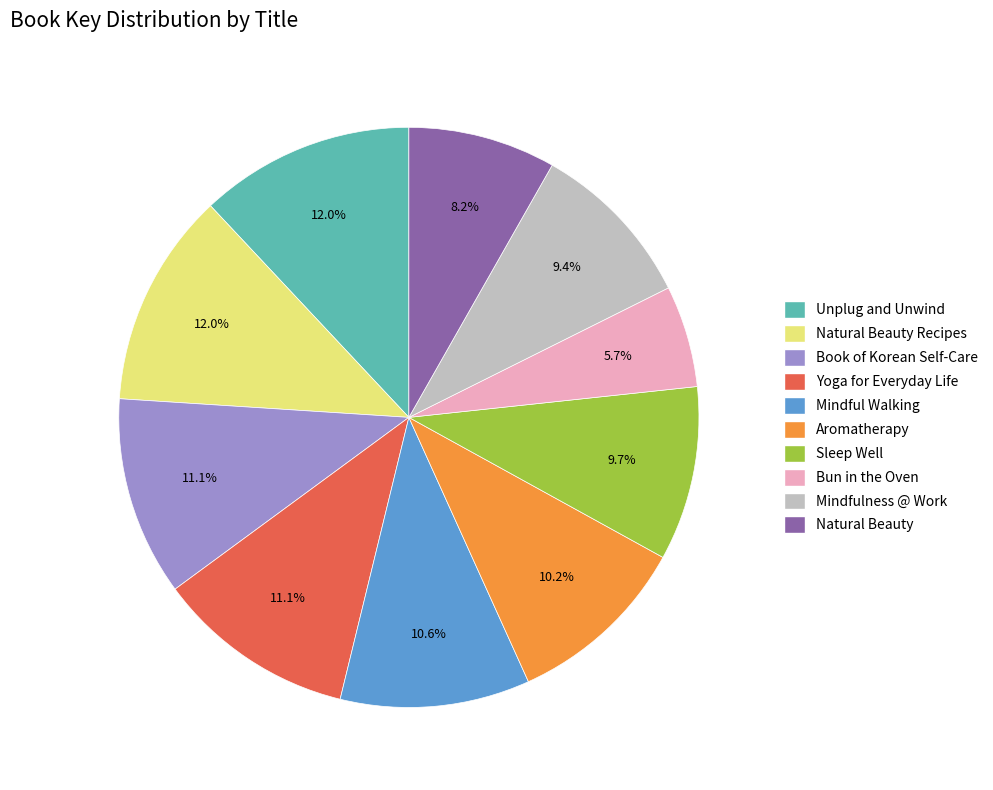

Is the sum of Bun in the Oven and Book of Korean Self-Care greater than half?

No